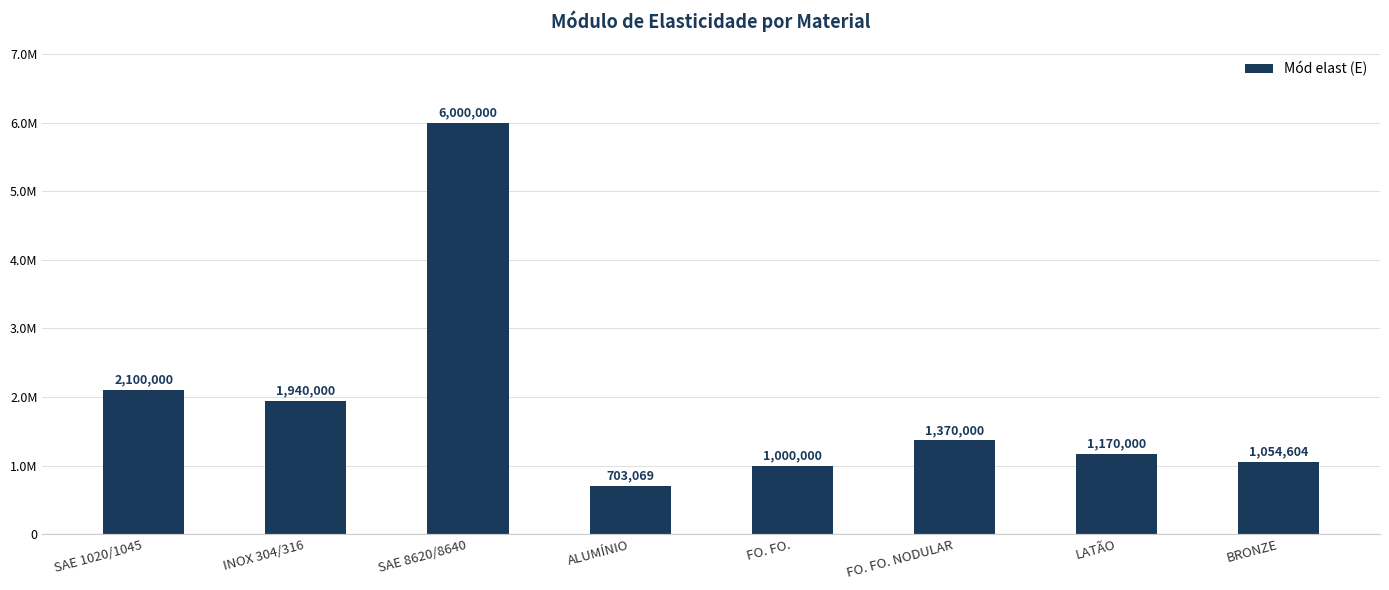

The value at SAE 1020/1045 is 2100000. True or false?

True